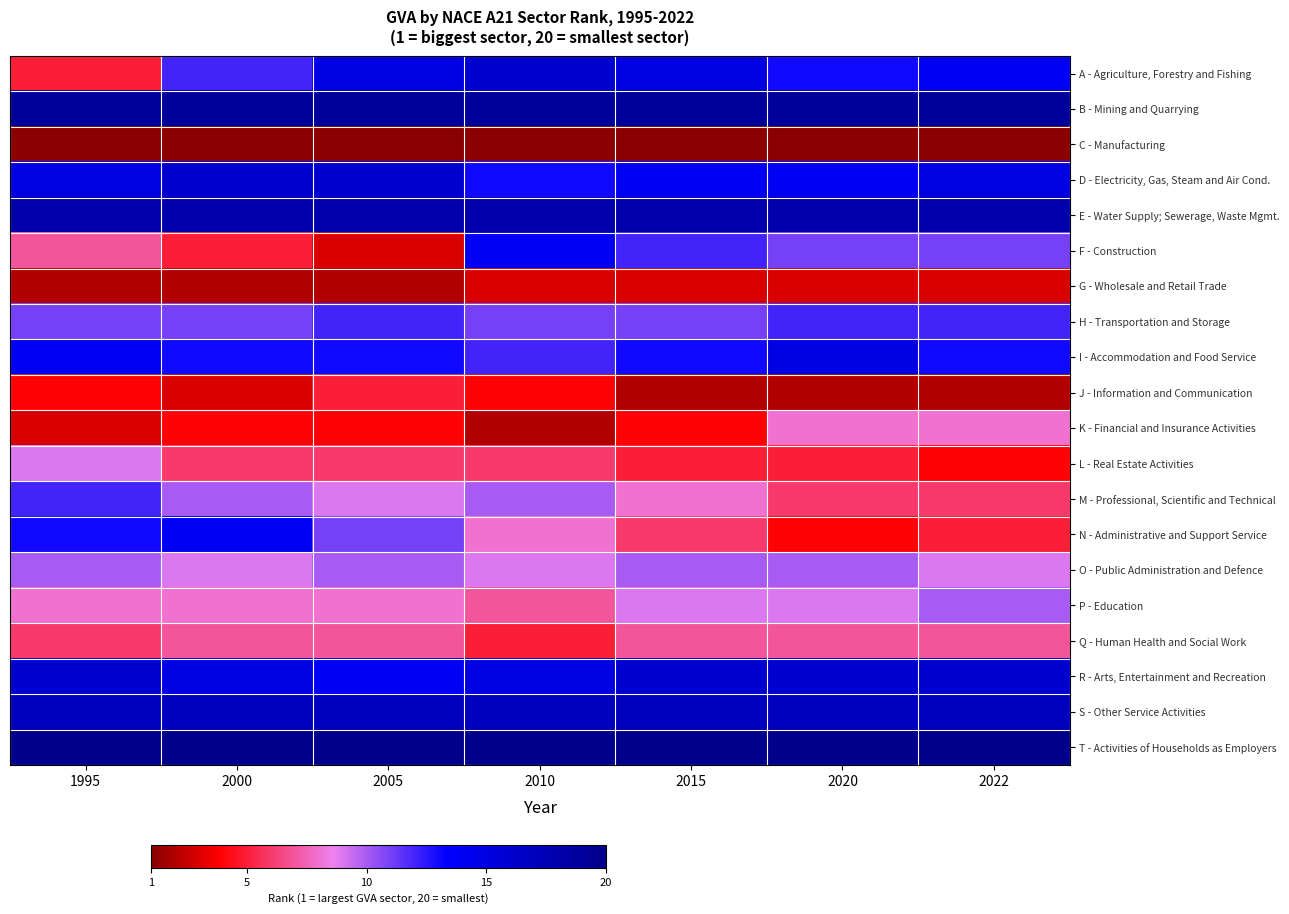

At which category is the sum across all series the highest?

1995